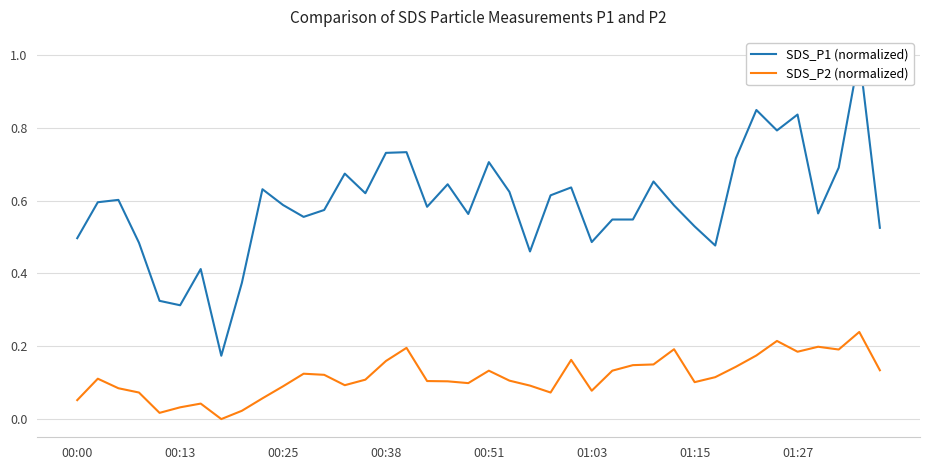

List the series in order of their peak value, lowest first.

SDS_P2 (normalized), SDS_P1 (normalized)